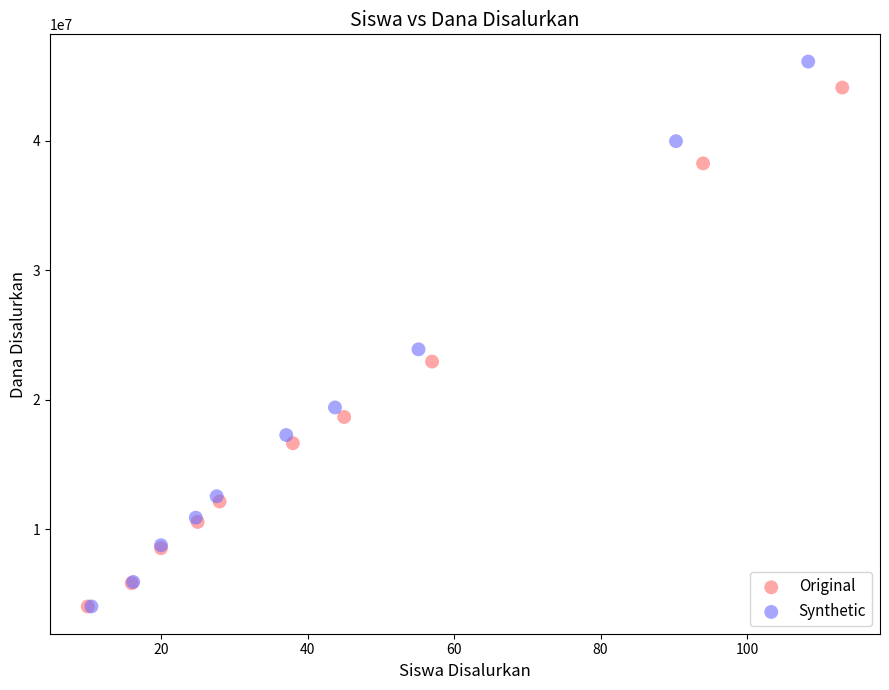

Which series has the widest spread of Y values?

Synthetic